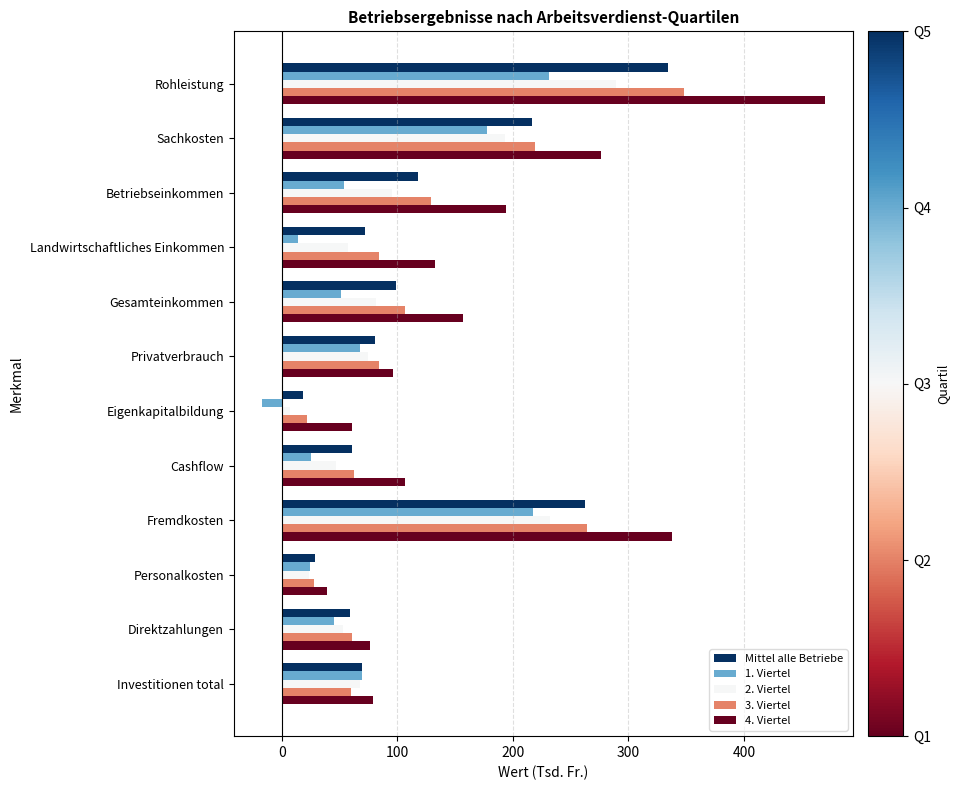

True or false: Mittel alle Betriebe has a value of 29.5 at Privatverbrauch.

False